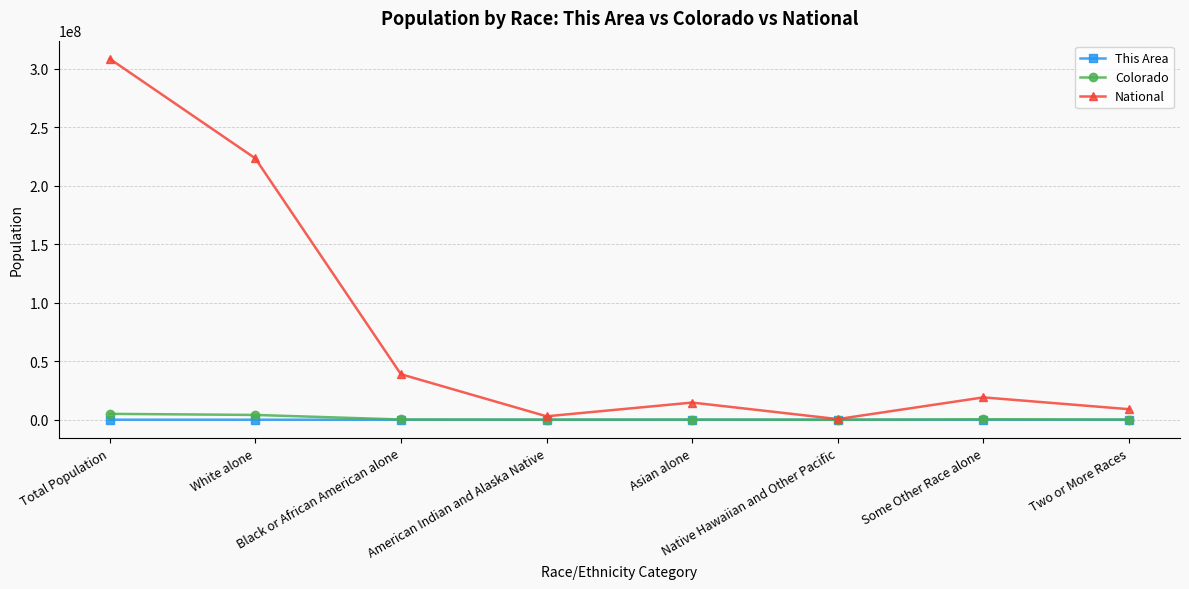

Which series has the largest total across all categories?

National